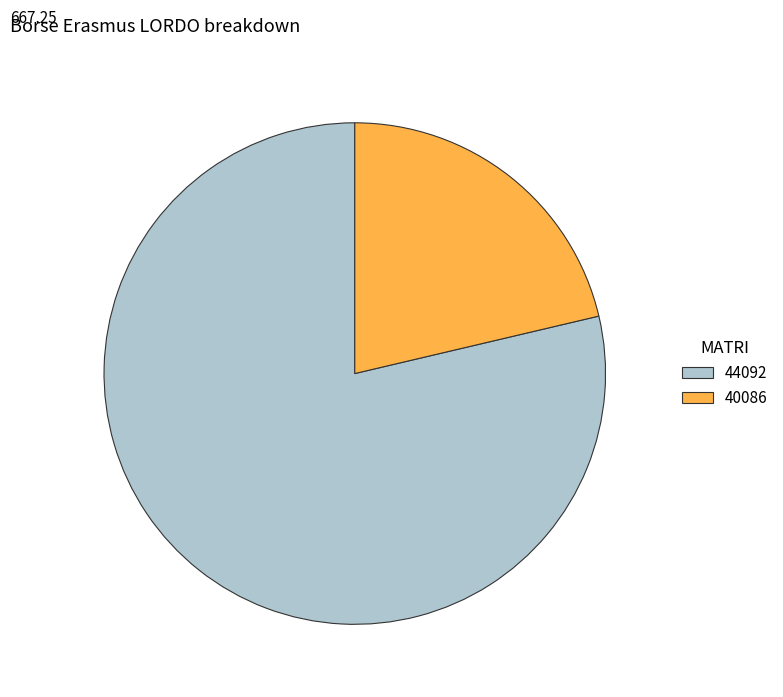

What is the smallest slice in the pie chart?

40086